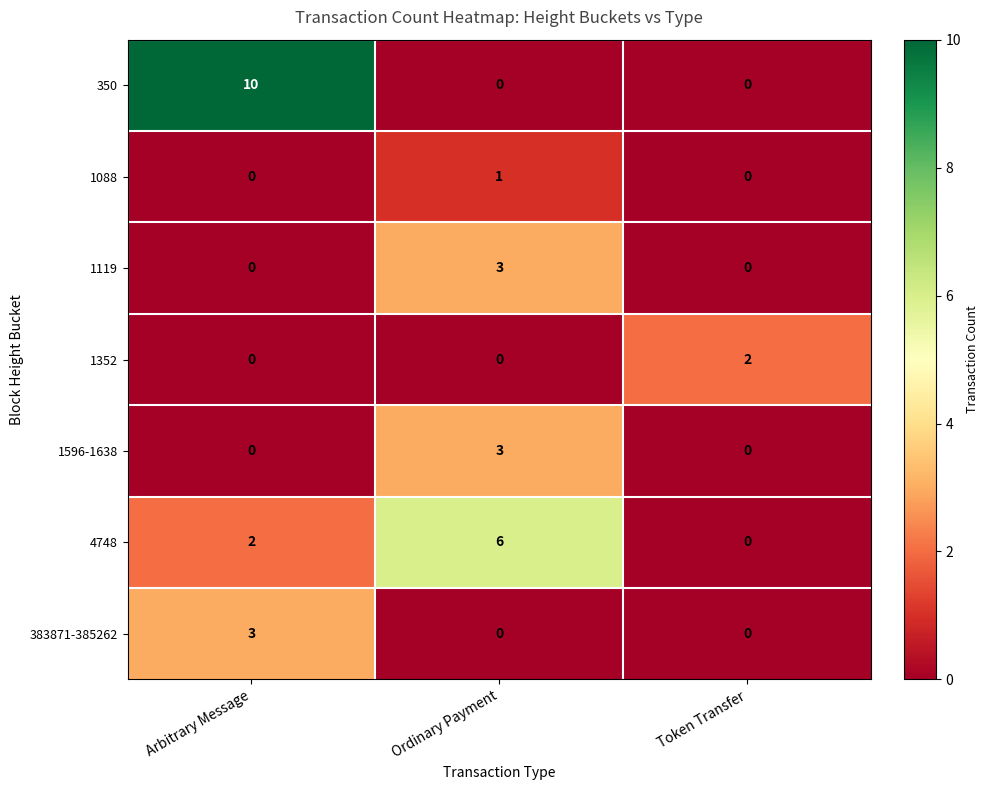

What is the sum of the 1596-1638 values at Arbitrary Message and Ordinary Payment?

3